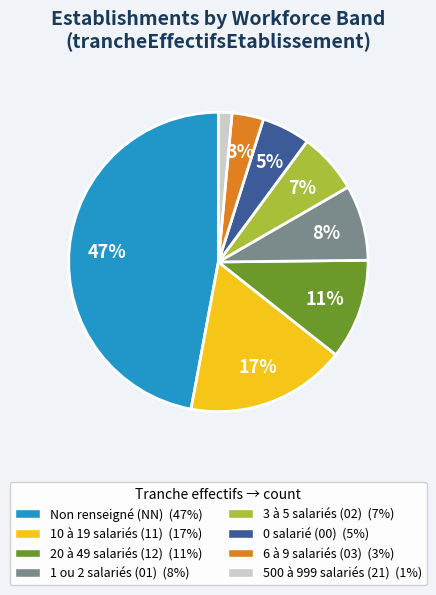

To the nearest percent, what is the difference between the largest and smallest slice percentages?

46%